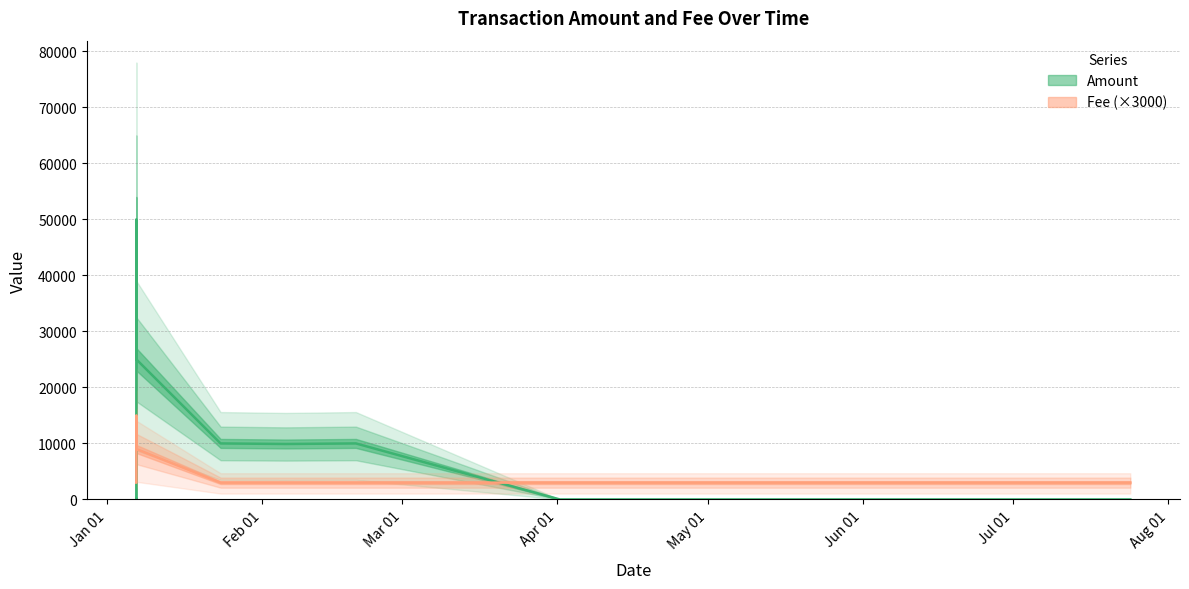

True or false: Fee and Amount intersect in this chart.

True